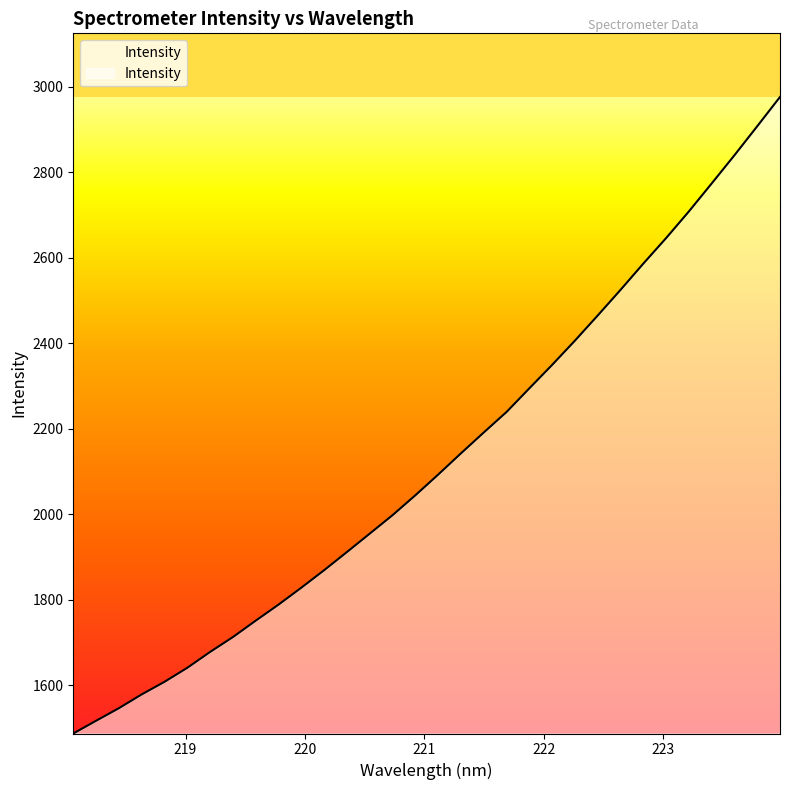

What is the minimum value shown in the chart?

1487.3